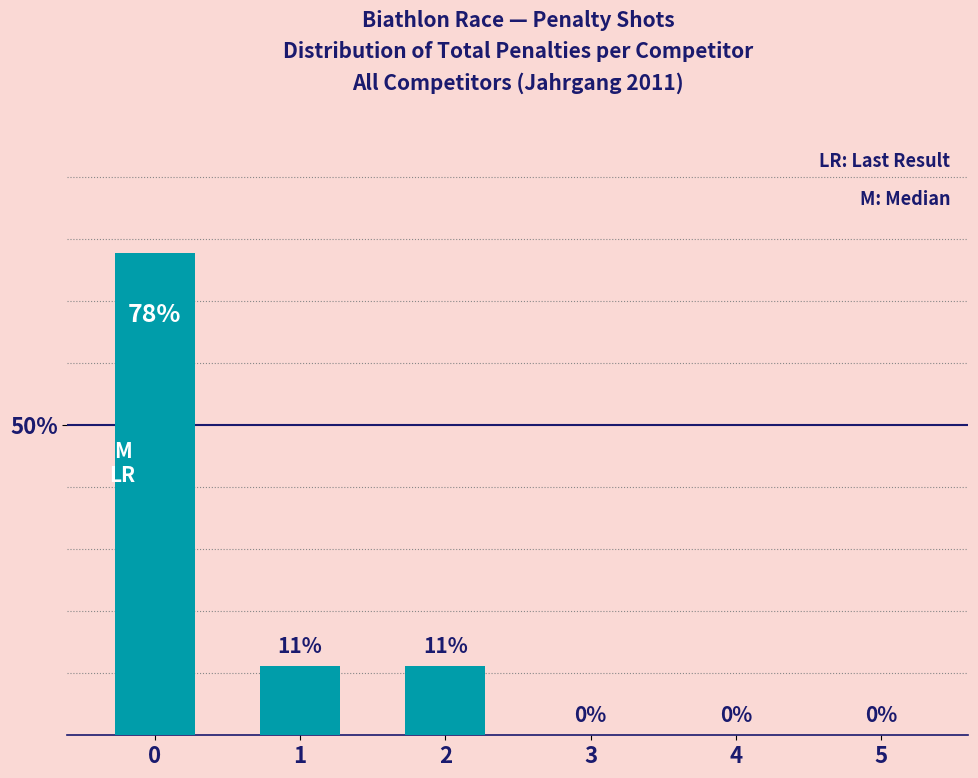

Are the bars horizontal?

No